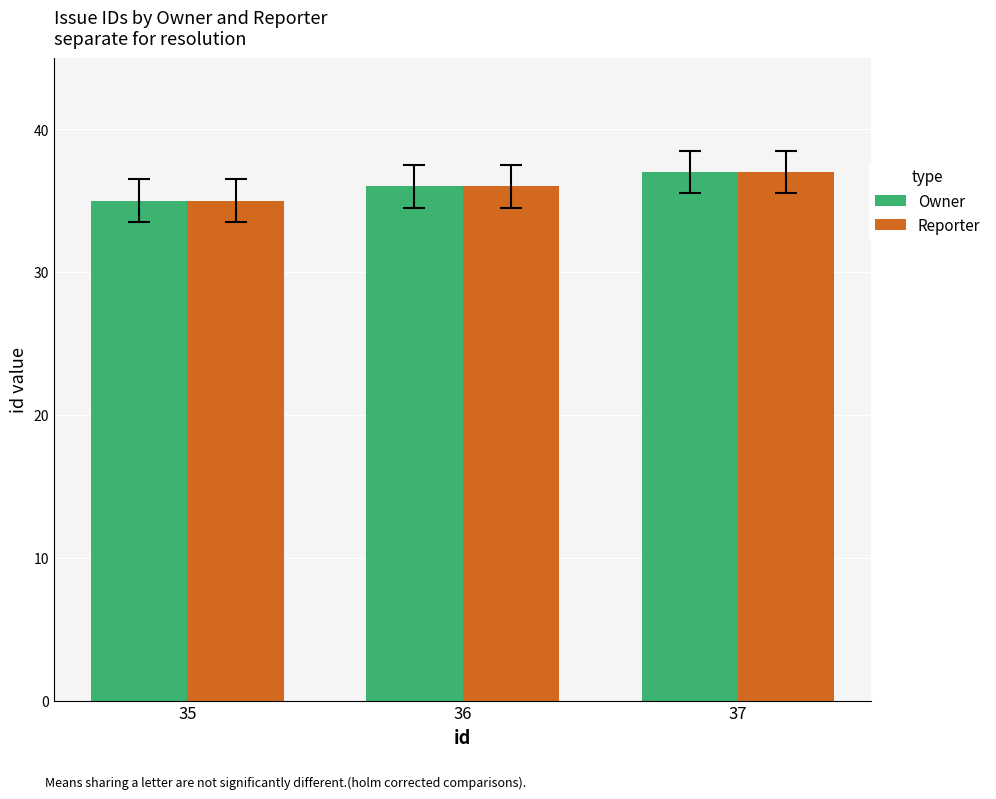

The Reporter series shows 21 at 37. True or false?

False